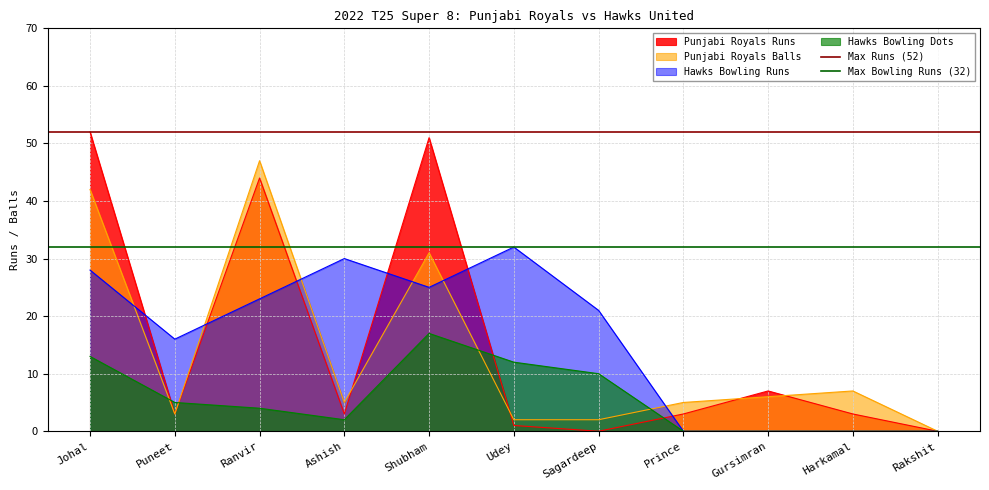

The Max Runs (52) series shows 31 at Johal. True or false?

False